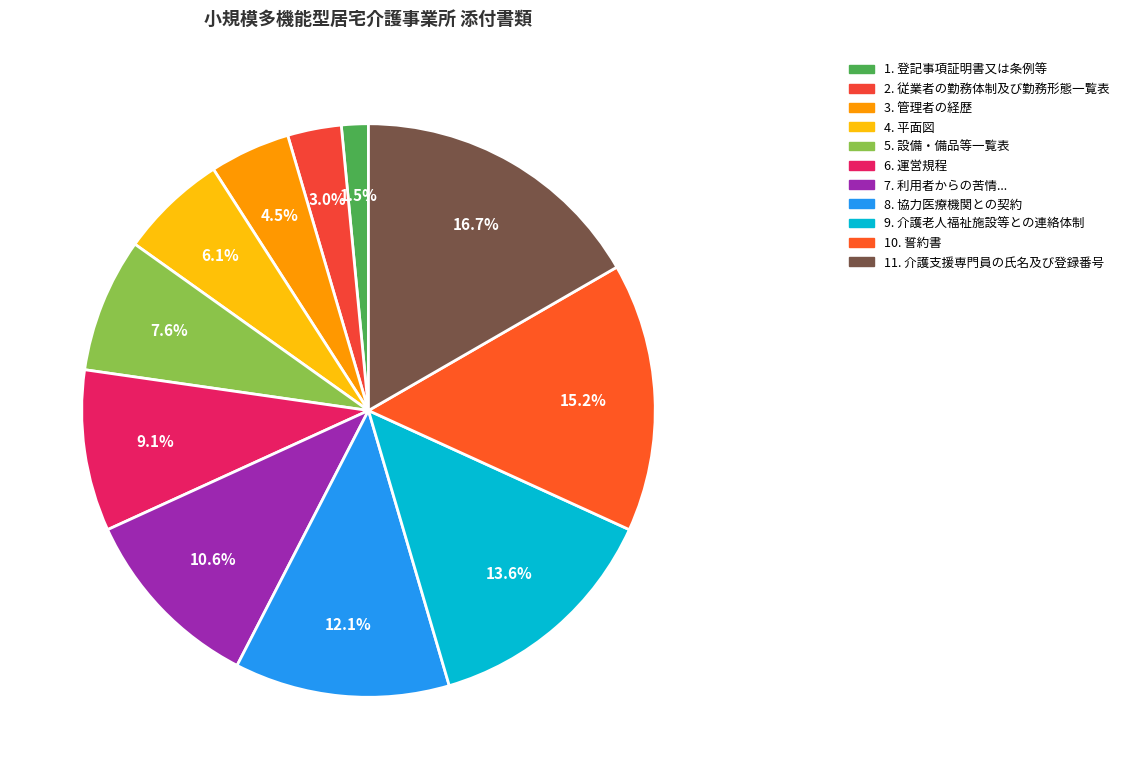

To the nearest percent, what is the average slice percentage?

9%